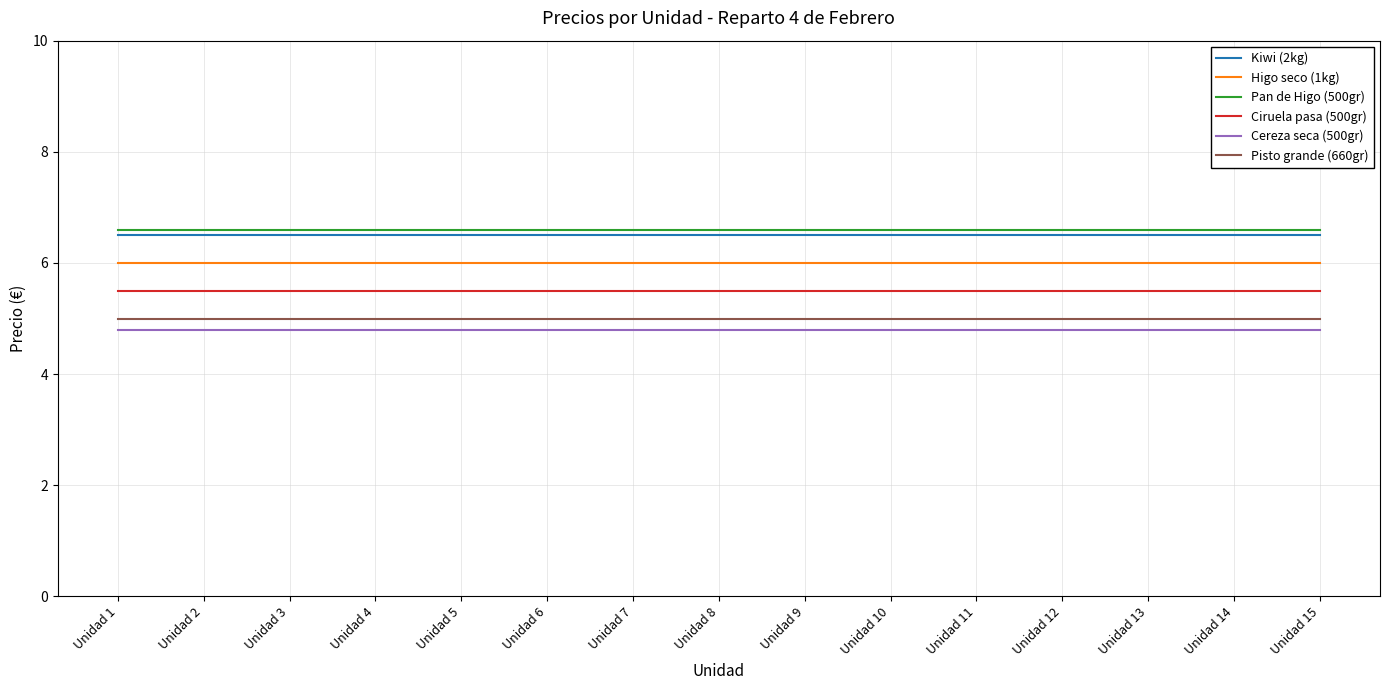

The Cereza seca (500gr) series shows 7.0 at Unidad 3. True or false?

False